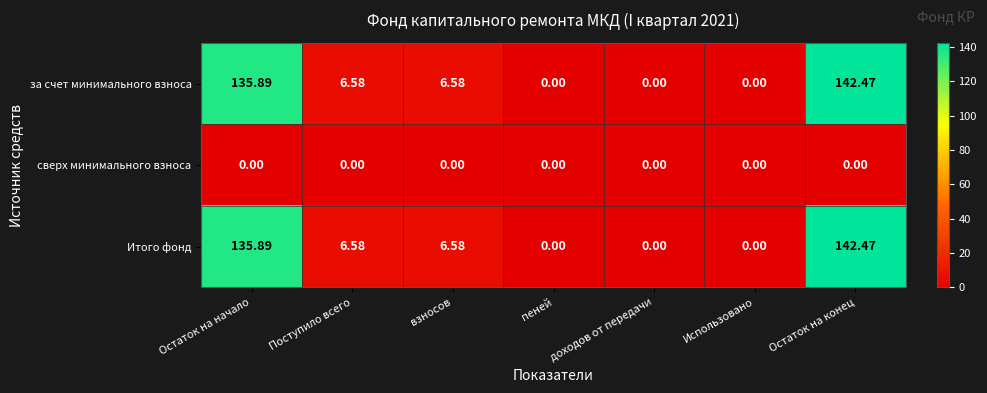

Is the value of сверх минимального взноса at Остаток на конец greater than the value of Итого фонд at Остаток на начало?

No